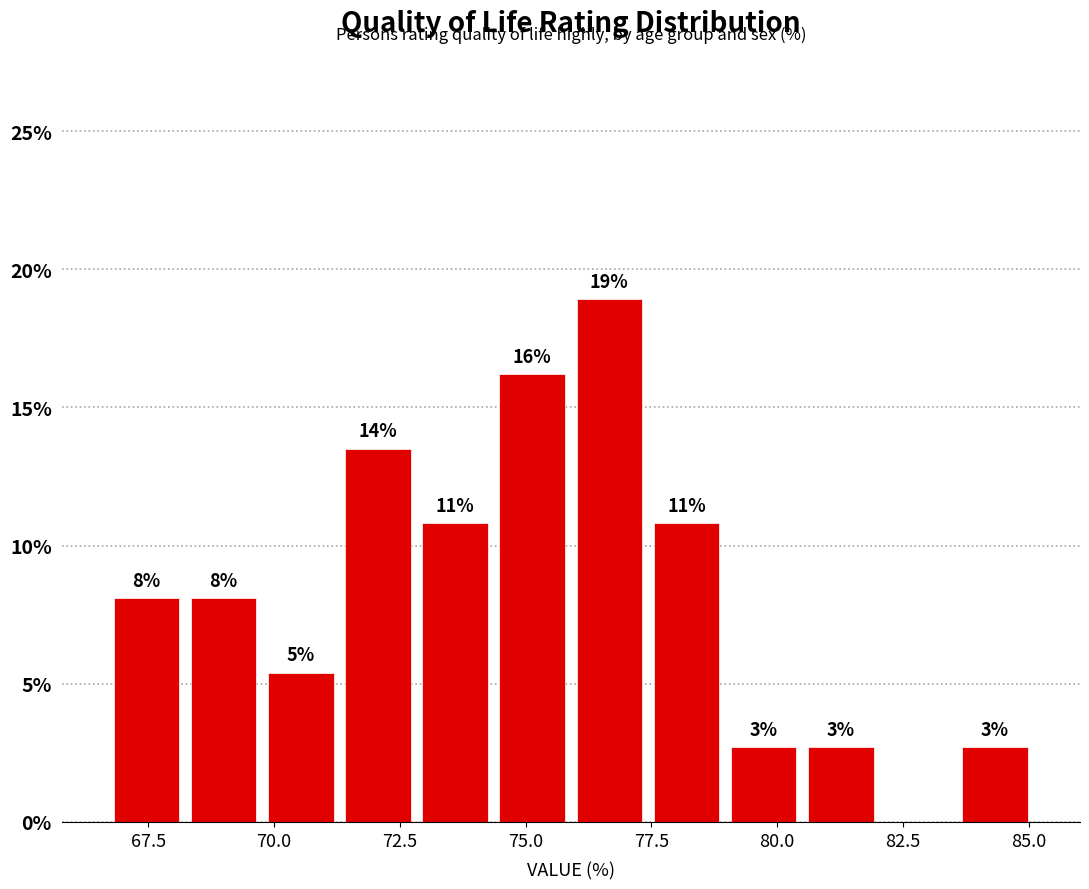

Read against the x-axis, roughly where is the centre of the tallest bar?

76.5